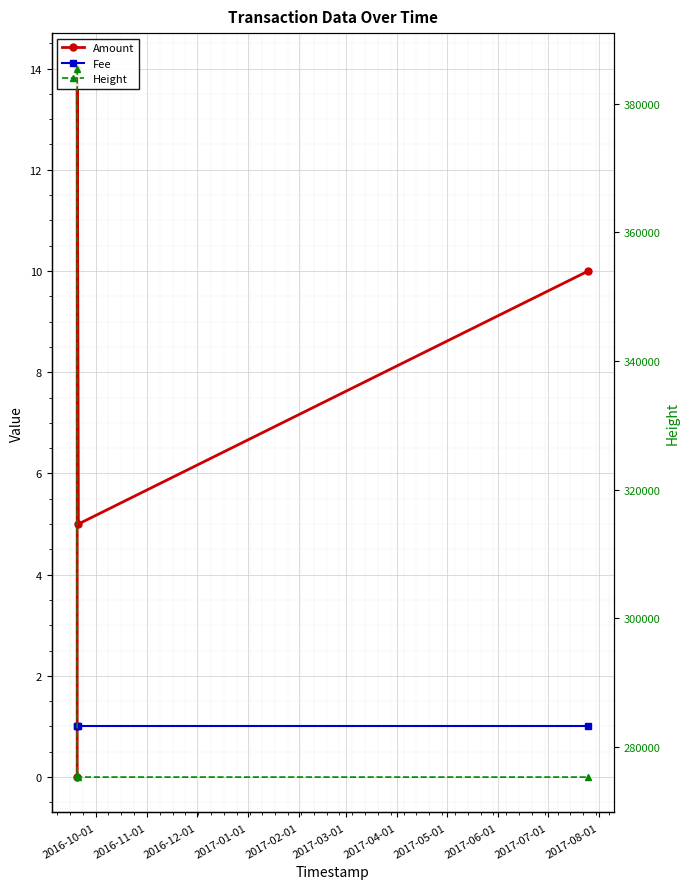

How many lines are shown in the chart?

3